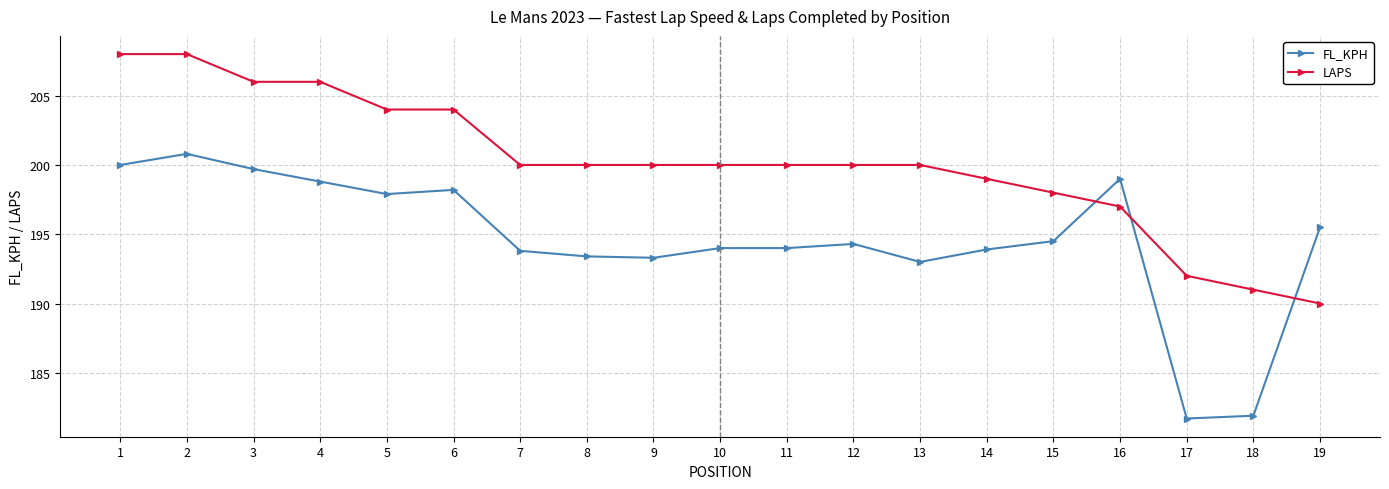

List the series in order of their peak value, highest first.

LAPS, FL_KPH